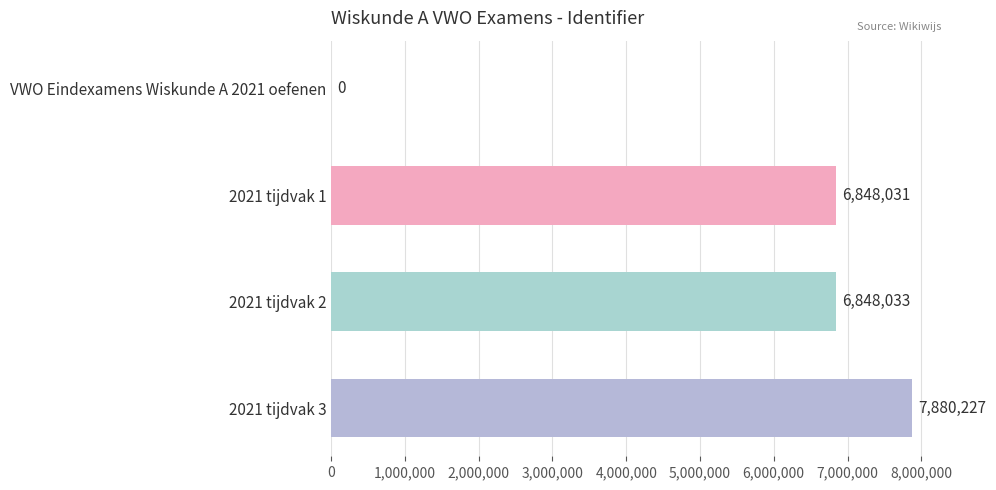

Read the value at 2021 tijdvak 2, to the nearest 50.

6848050